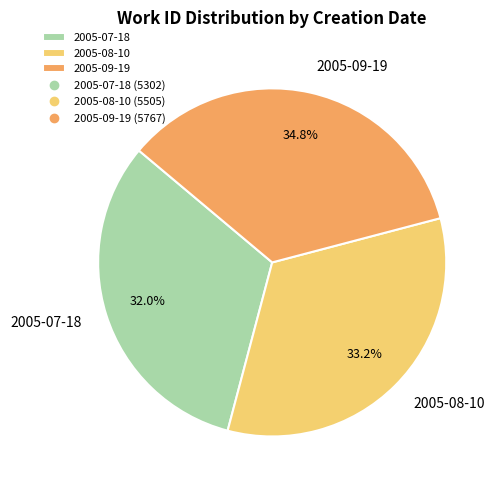

To the nearest percent, what portion does 2005-08-10 represent?

33%